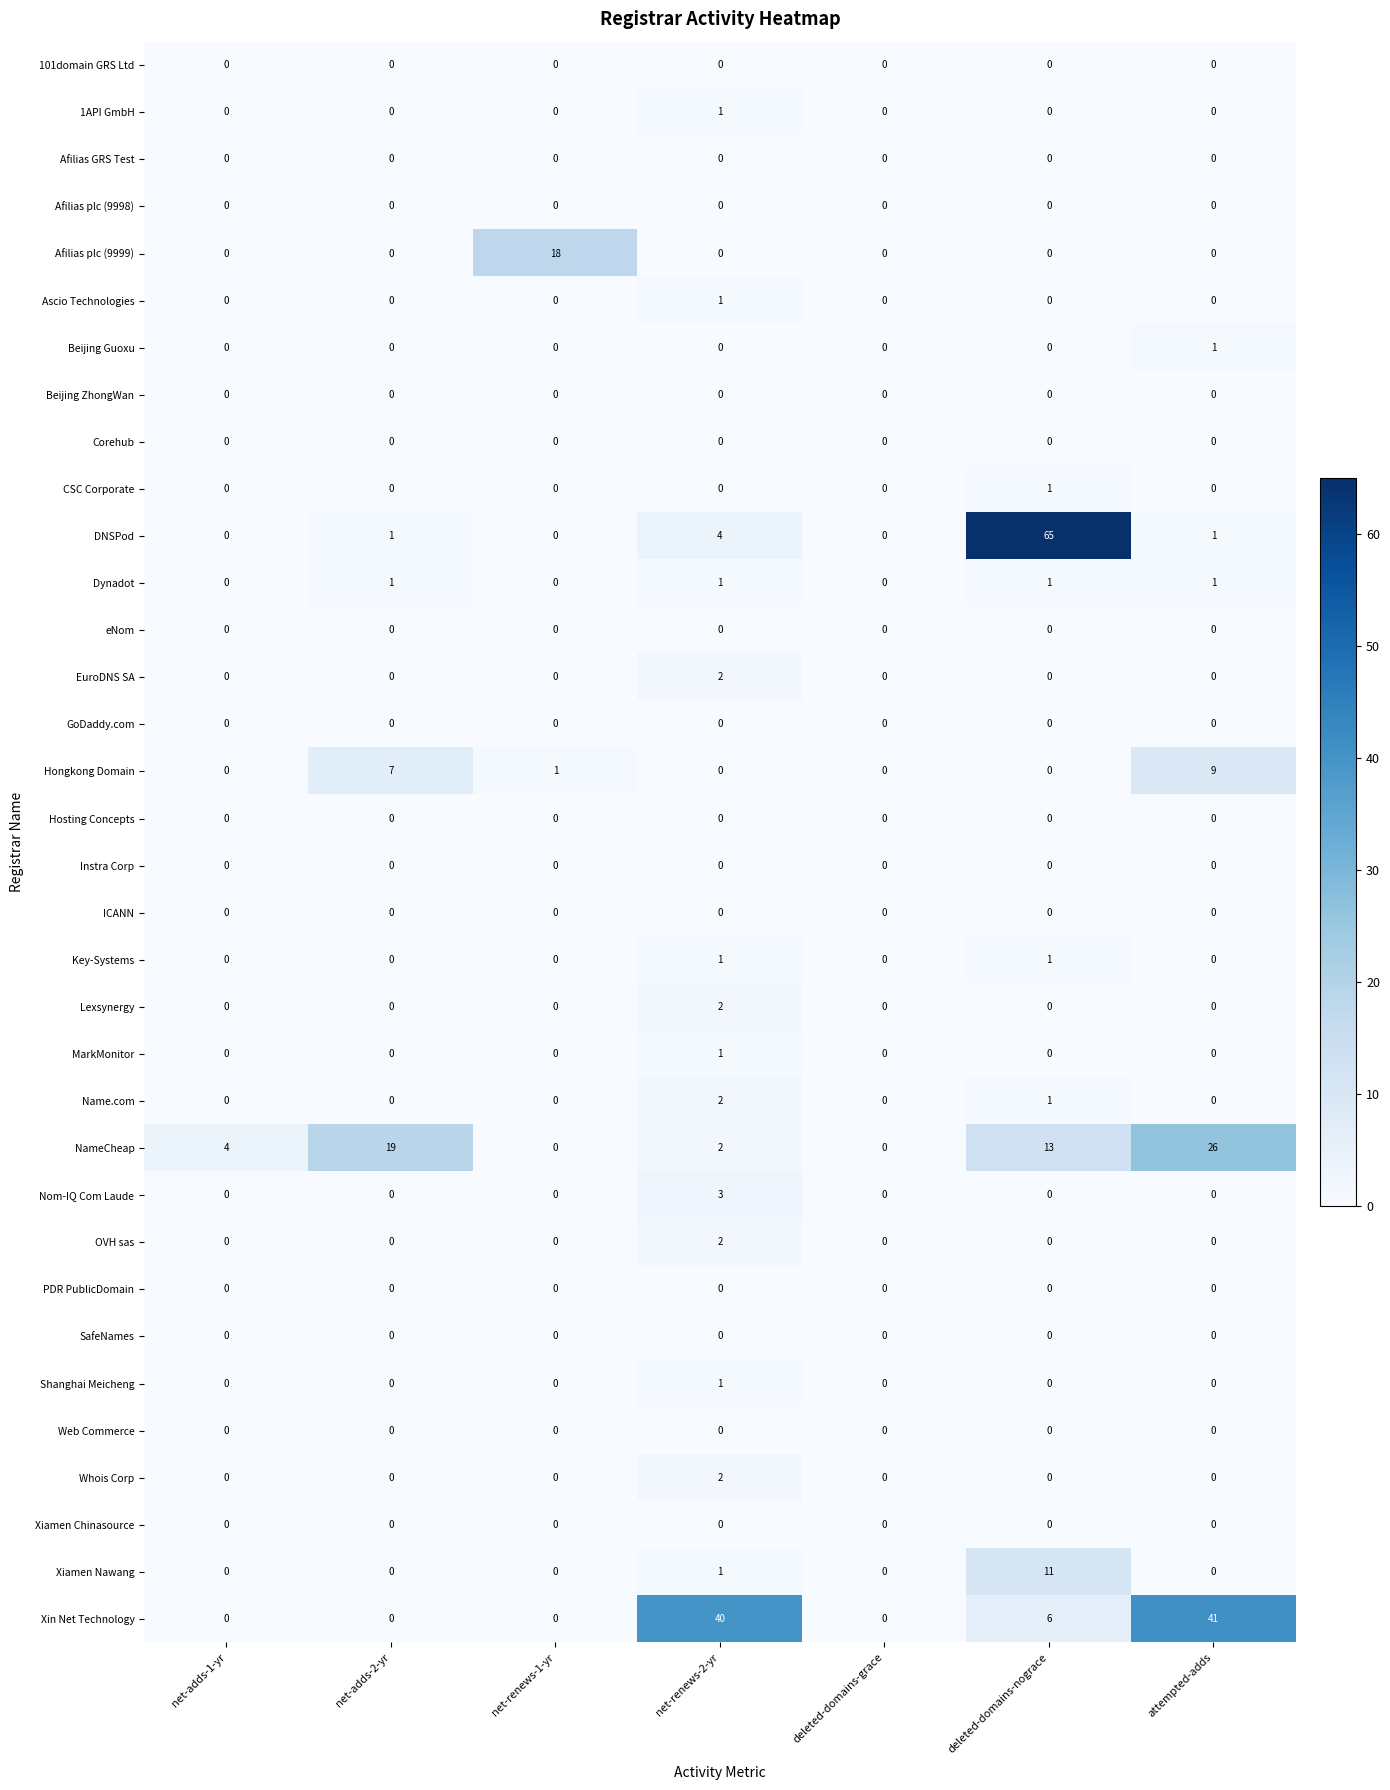

What is the spread (max minus min) of values at net-renews-2-yr?

40